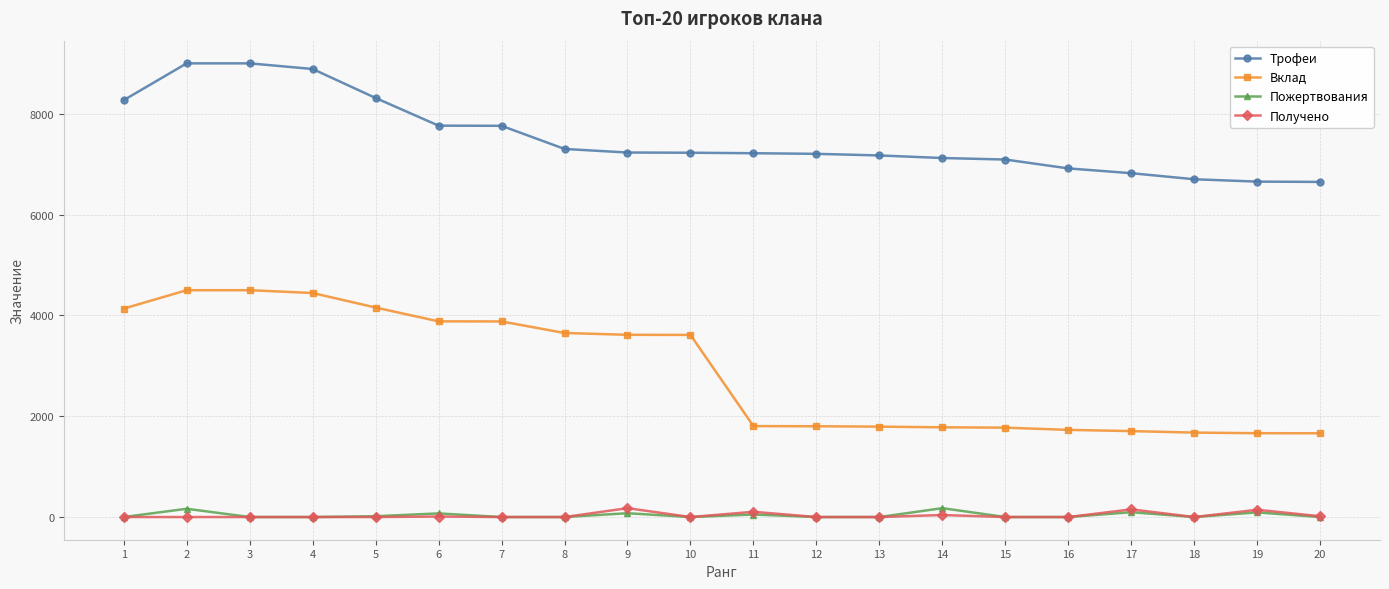

True or false: Трофеи and Пожертвования cross at least once.

False